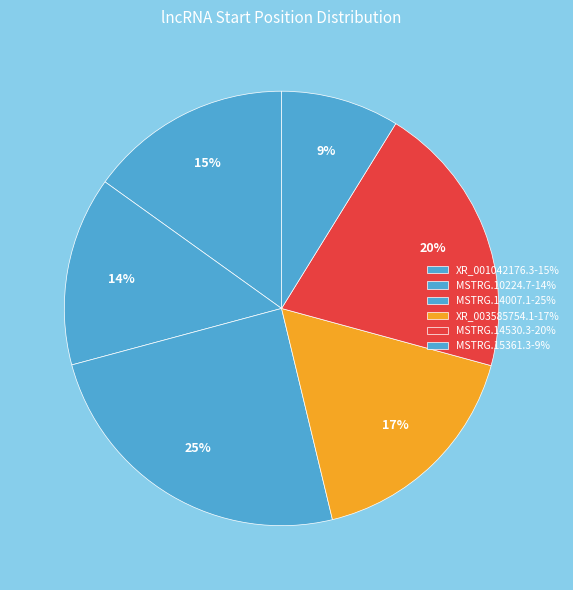

Count the number of slices in the pie.

6